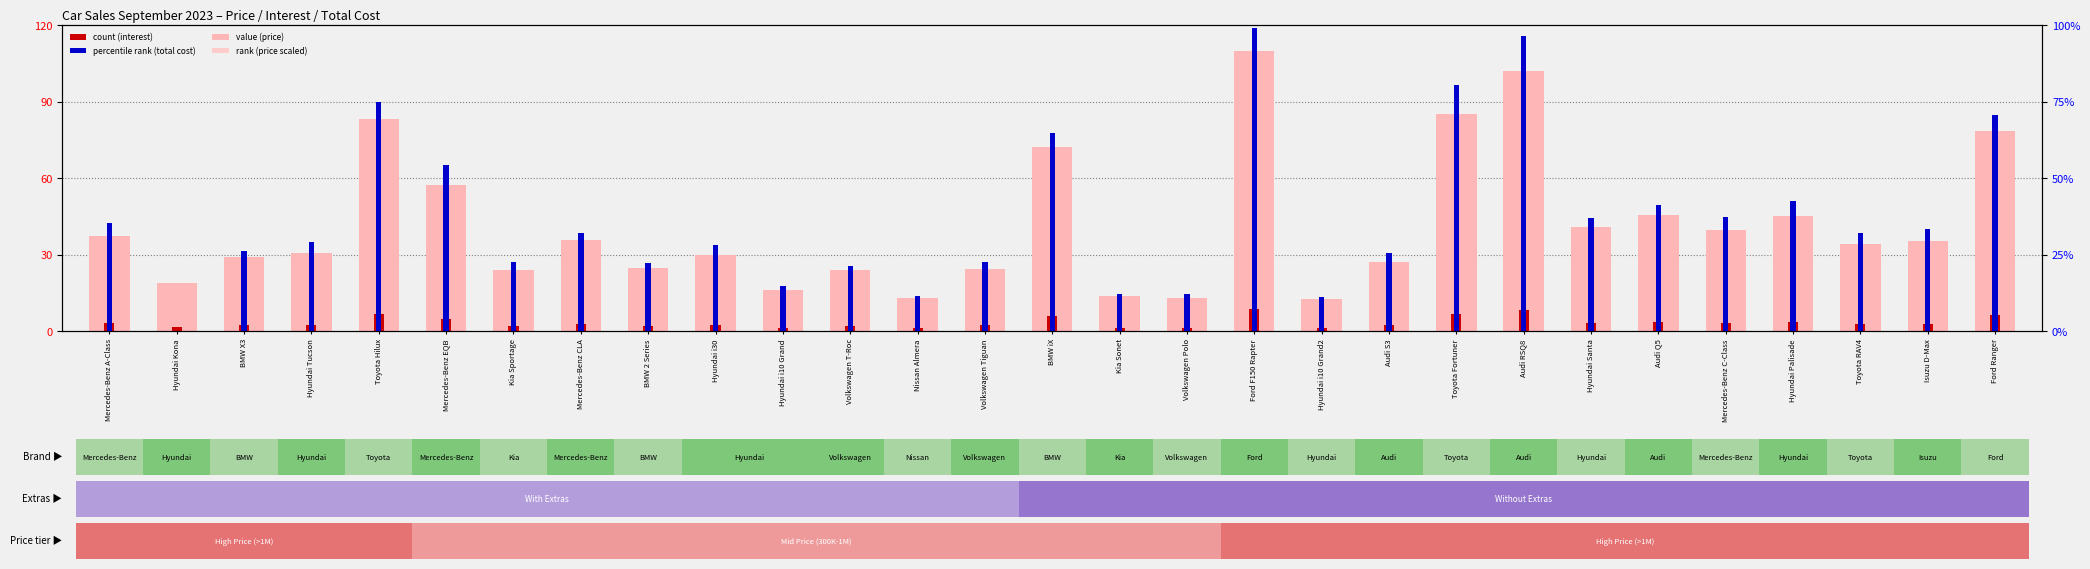

What position from the left is Hyundai Kona?

2